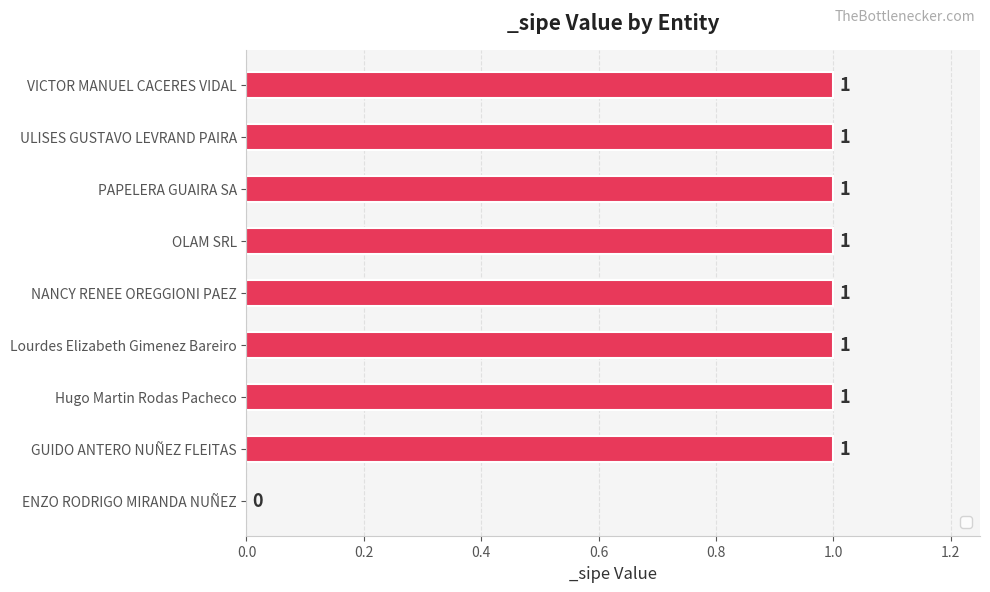

The value at PAPELERA GUAIRA SA is 1. True or false?

True